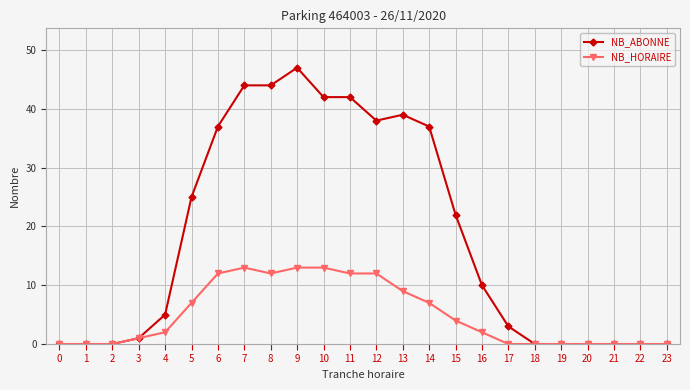

Is the value of NB_HORAIRE at 9 greater than the value of NB_ABONNE at 6?

No